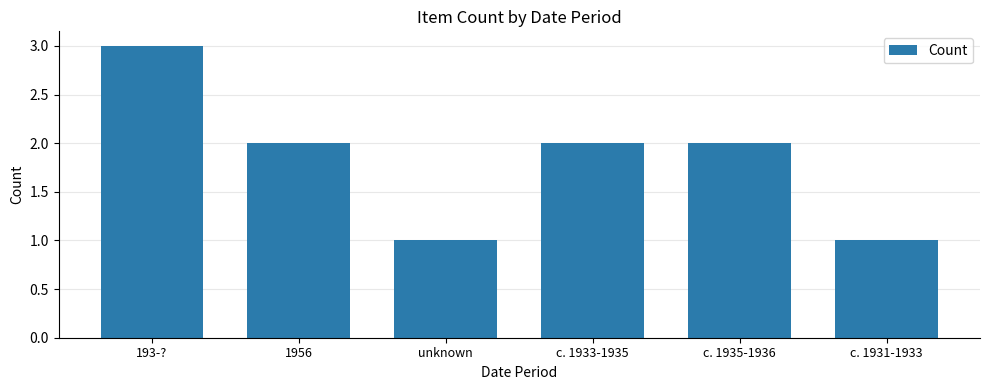

Which label corresponds to the largest value in the chart?

193-?